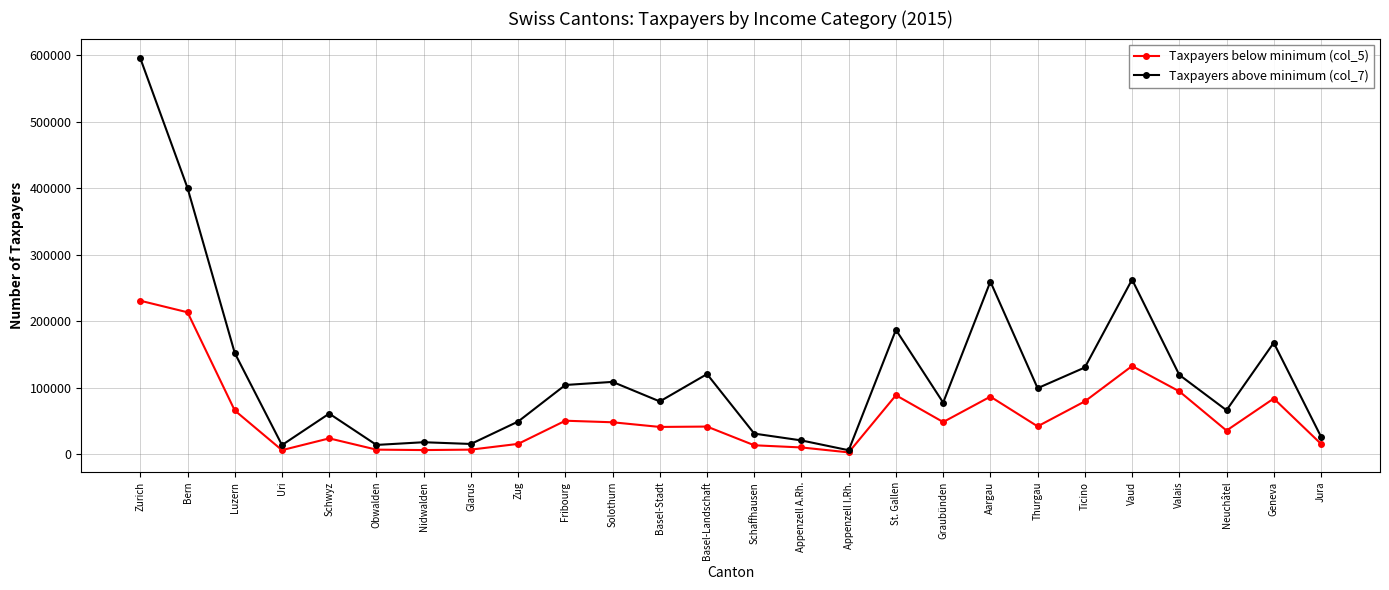

Where does the Taxpayers above minimum (col_7) series first go above 99441?

Zurich